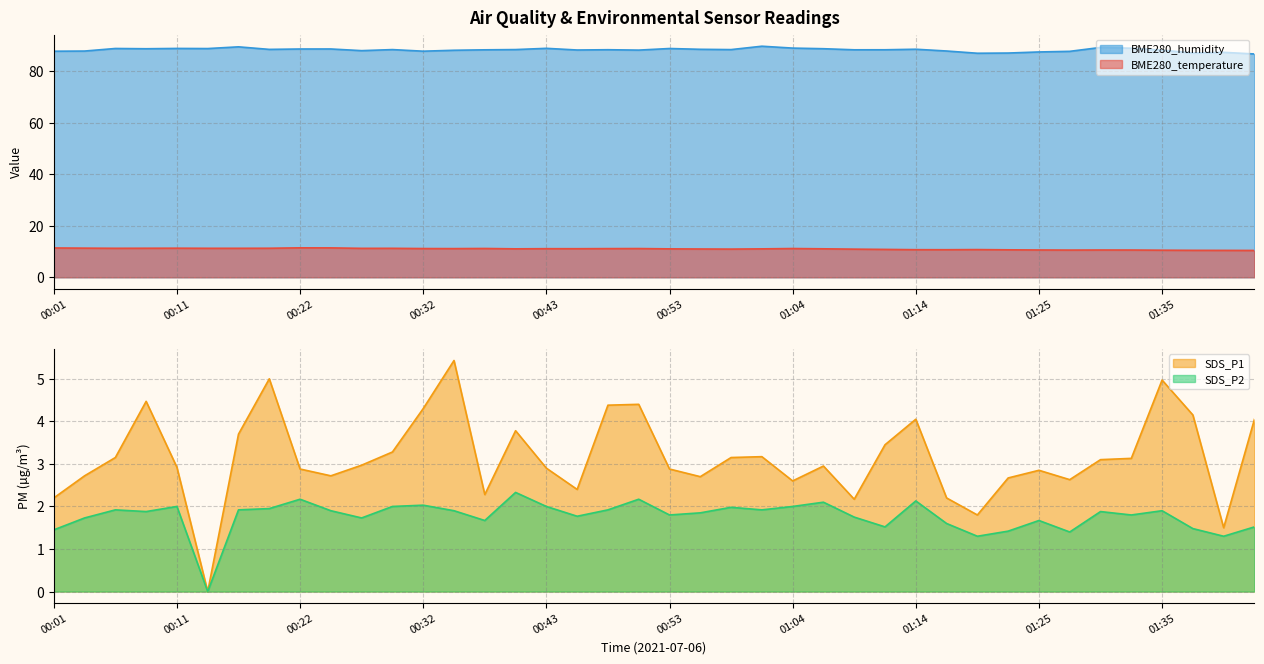

Reading left to right, list all the values displayed in this chart.

BME280_temperature: 11.4	11.3	11.3	11.3	11.3	11.3	11.3	11.3	11.4	11.4	11.2	11.3	11.2	11.2	11.2	11.1	11.1	11.1	11.2	11.2	11.1	11.0	11.0	11.1	11.2	11.1	10.9	10.8	10.7	10.7	10.8	10.7	10.6	10.6	10.6	10.6	10.5	10.5	10.5	10.4
BME280_humidity: 87.9	87.9	88.9	88.8	89.0	88.9	89.6	88.6	88.7	88.7	88.1	88.5	87.9	88.2	88.4	88.5	89.0	88.3	88.5	88.3	88.9	88.6	88.5	89.8	89.1	88.8	88.4	88.4	88.6	88.0	87.1	87.2	87.6	87.8	89.3	89.0	88.3	87.2	87.4	86.8
SDS_P1: 2.2	2.7	3.1	4.5	2.9	0.0	3.7	5.0	2.9	2.7	3.0	3.3	4.3	5.4	2.3	3.8	2.9	2.4	4.4	4.4	2.9	2.7	3.1	3.2	2.6	3.0	2.2	3.5	4.0	2.2	1.8	2.7	2.9	2.6	3.1	3.1	5.0	4.2	1.5	4.0
SDS_P2: 1.4	1.7	1.9	1.9	2.0	0.0	1.9	1.9	2.2	1.9	1.7	2.0	2.0	1.9	1.7	2.3	2.0	1.8	1.9	2.2	1.8	1.9	2.0	1.9	2.0	2.1	1.8	1.5	2.1	1.6	1.3	1.4	1.7	1.4	1.9	1.8	1.9	1.5	1.3	1.5